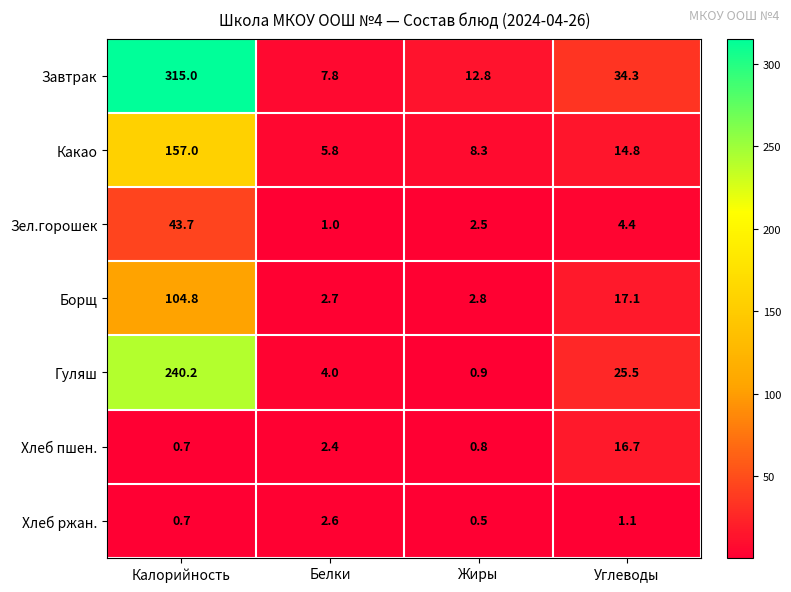

Which series has the widest spread of values?

Завтрак